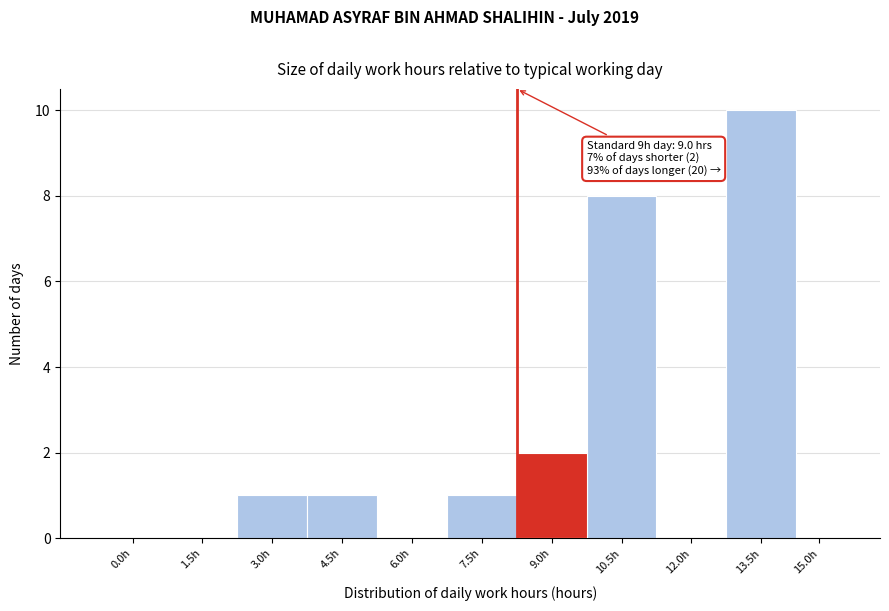

Reading left to right, what are all the values shown in this chart?

0.0h=0	1.5h=0	3.0h=1	4.5h=1	6.0h=0	7.5h=1	9.0h=2	10.5h=8	12.0h=0	13.5h=10	15.0h=0